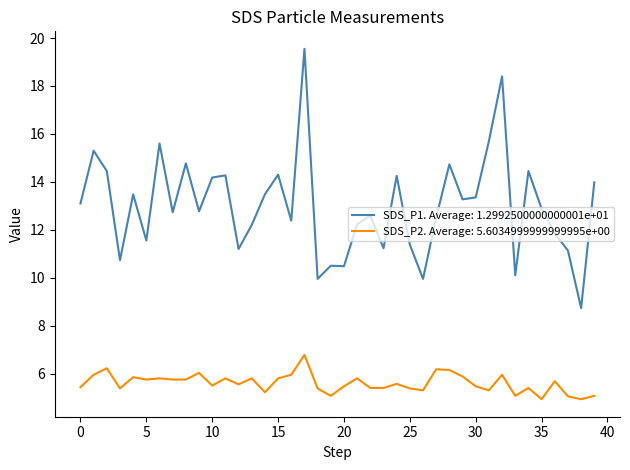

Which series has the largest total across all categories?

SDS_P1. Average: 1.2992500000000001e+01